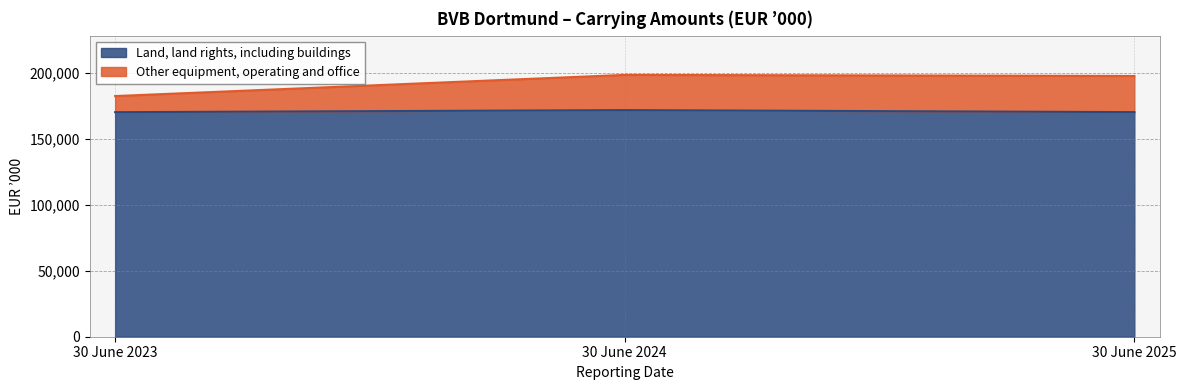

Reading left to right, list all the values displayed in this chart.

Land, land rights, including buildings: 30 June 2023=170028	30 June 2024=171593	30 June 2025=170076
Other equipment, operating and office: 30 June 2023=182251	30 June 2024=198269	30 June 2025=197457